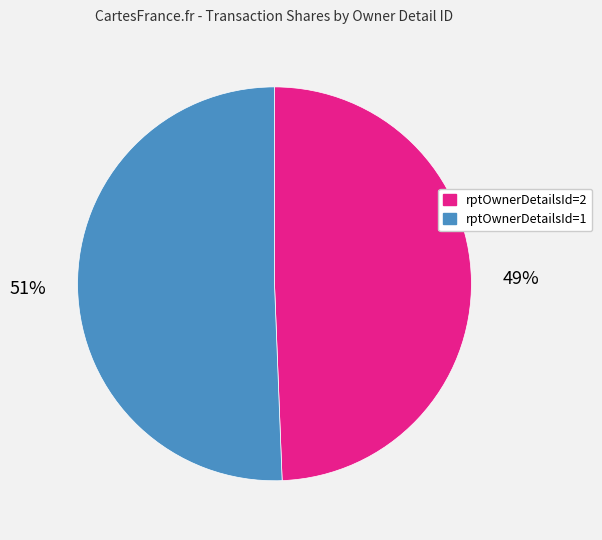

Is there any slice that represents more than half of the pie?

Yes